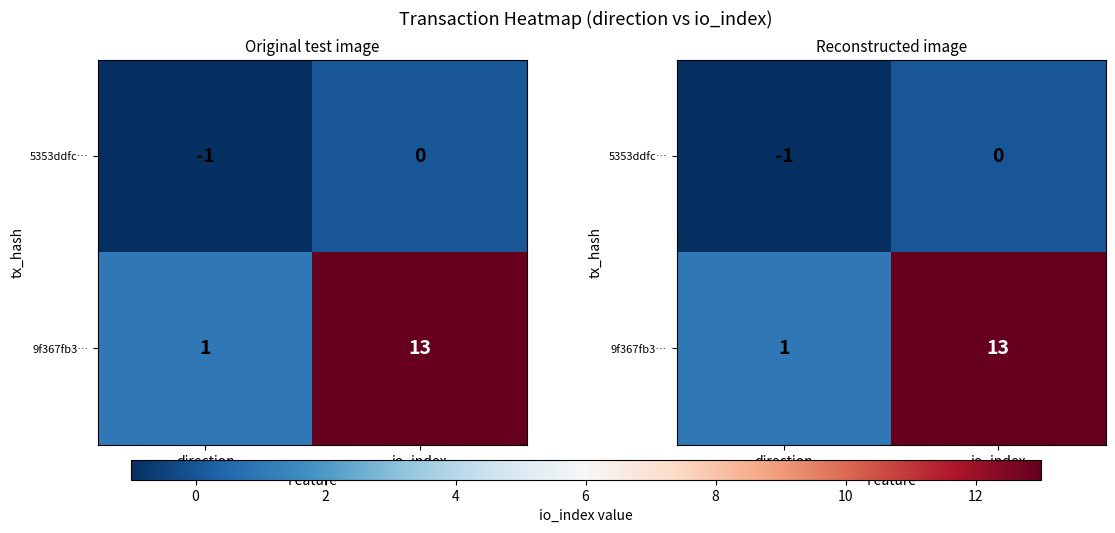

Which series has the largest total across all categories?

9f367fb3…